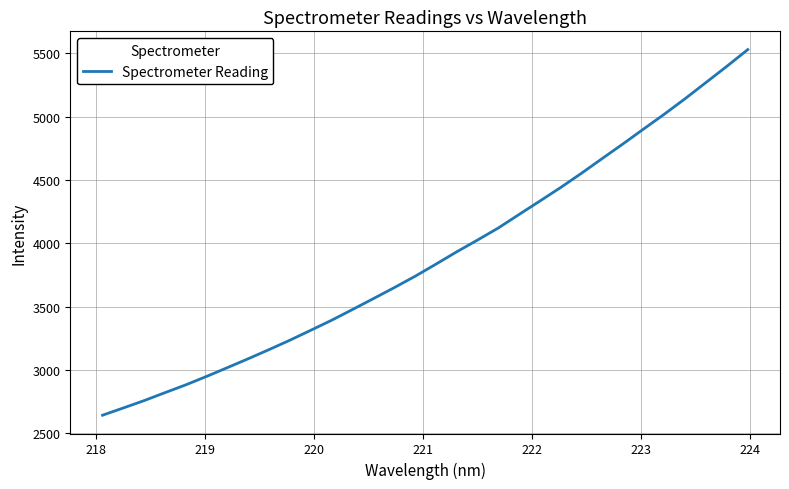

What is the difference between the maximum and minimum values?

2887.4